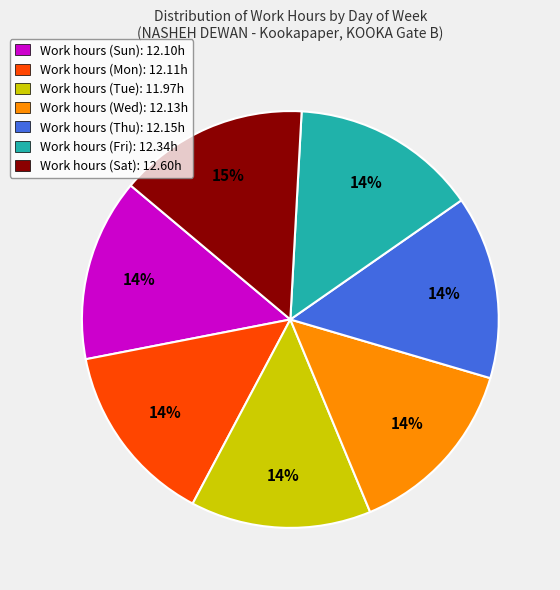

The Work hours (Tue): 11.97h slice represents 19% of the pie. True or false?

False